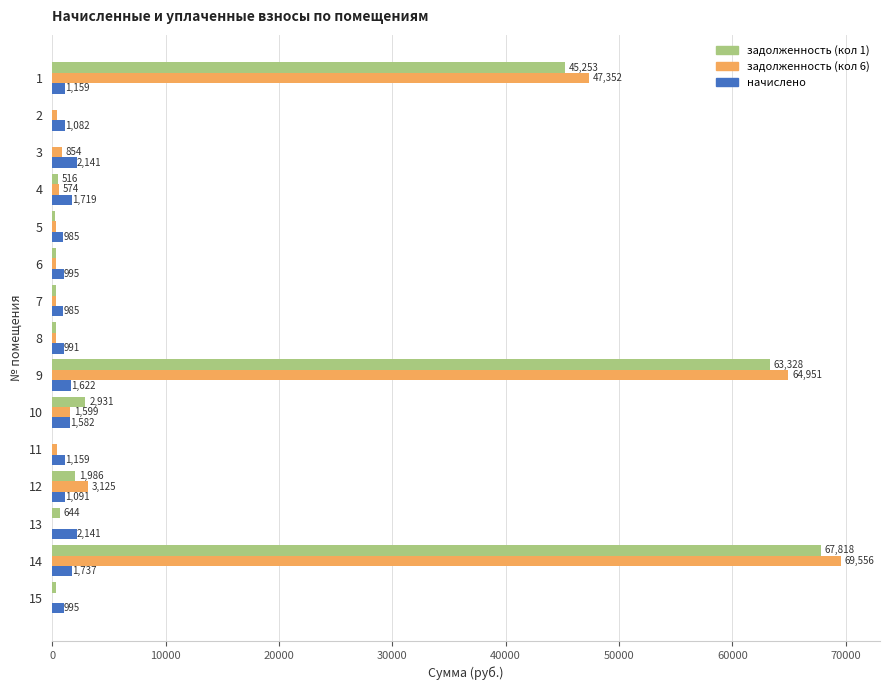

What is the greatest value displayed?

69555.5